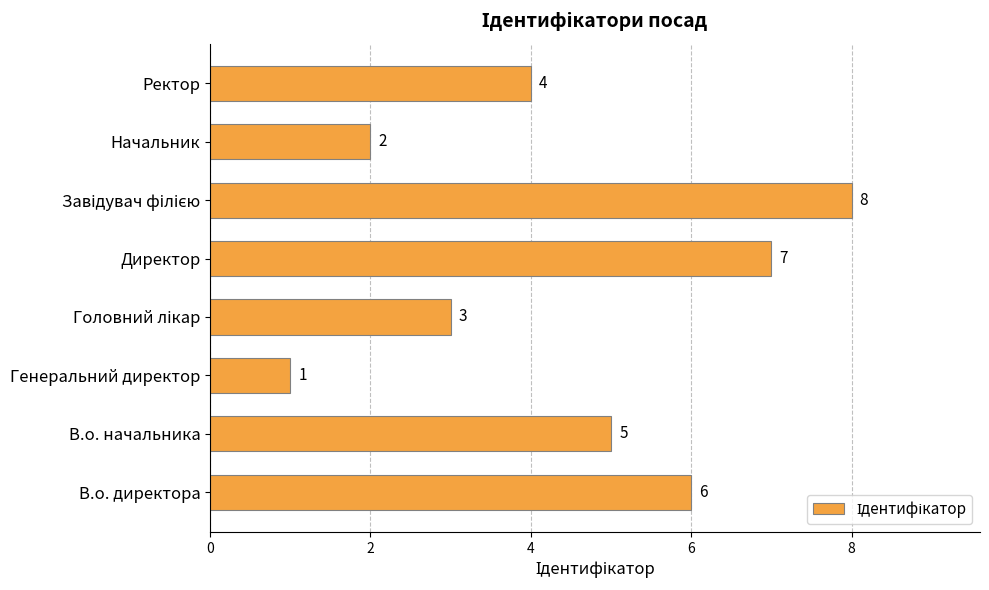

What is the difference between the second highest and second lowest values?

5